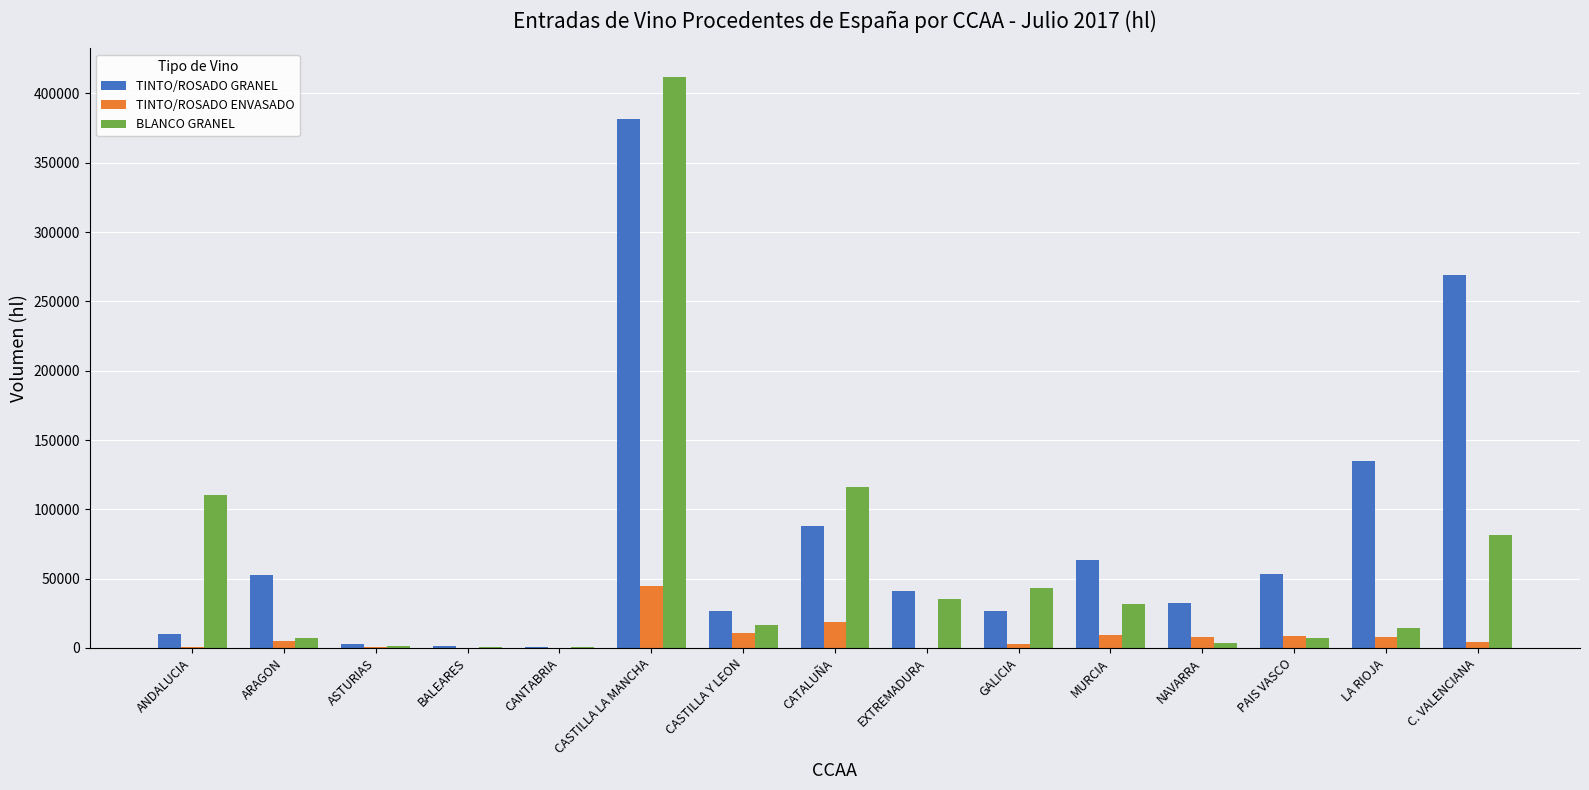

The TINTO/ROSADO ENVASADO series shows 9226 at MURCIA. True or false?

True